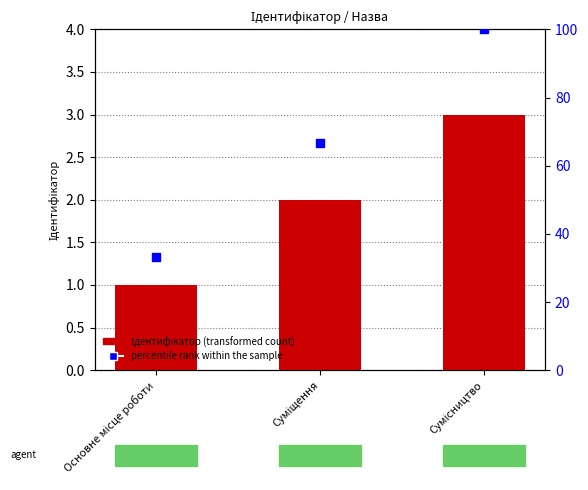

What are all the series names shown in the legend?

Ідентифікатор, percentile rank within the sample